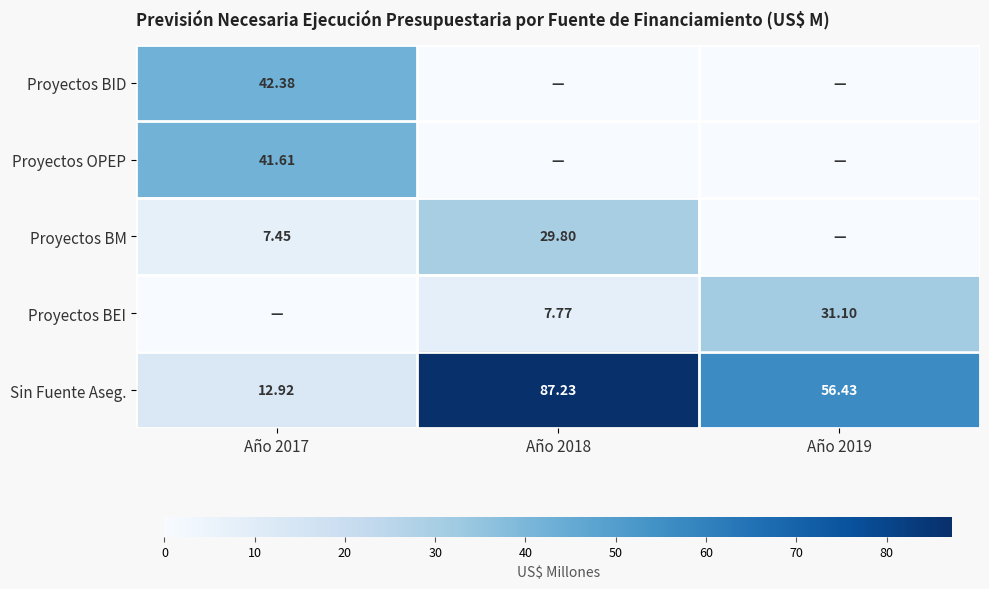

Is the value of Proyectos BM at Año 2017 greater than the value of Sin Fuente Aseg. at Año 2019?

No